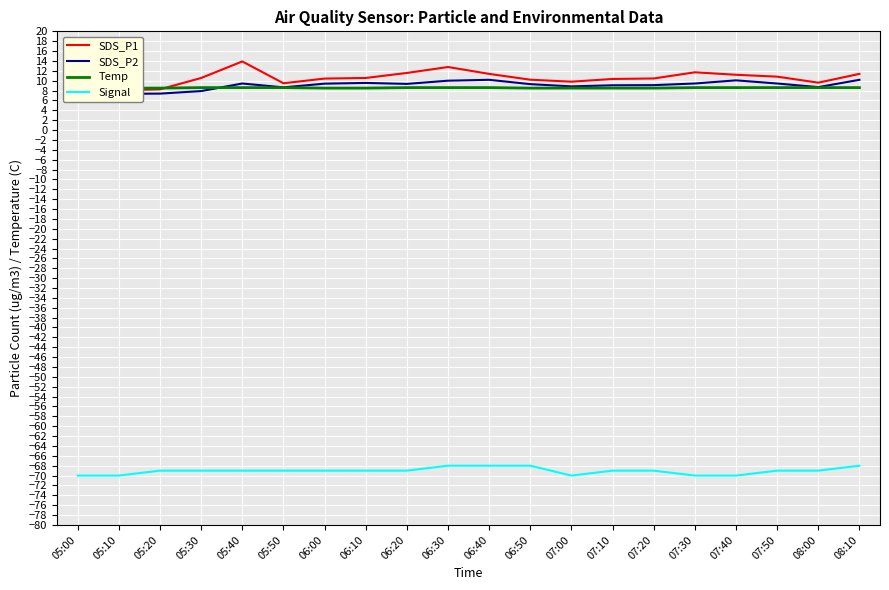

In Signal, how many points are lower than both neighbors (excluding endpoints)?

1